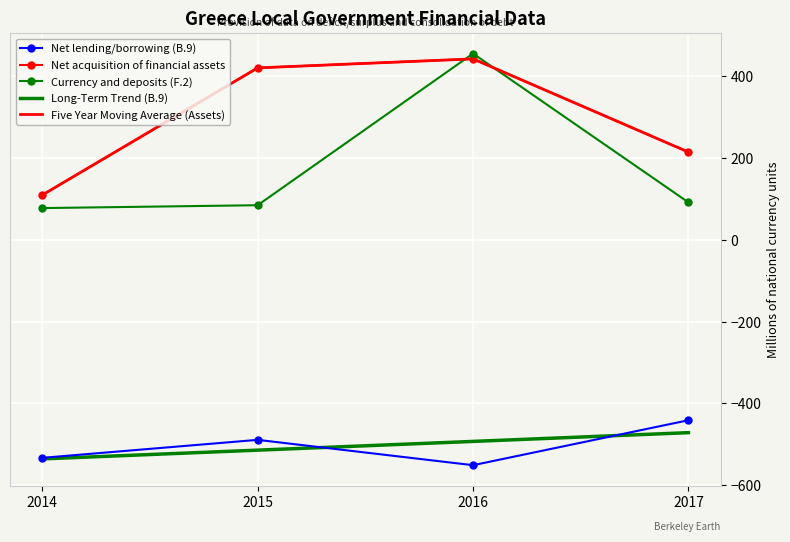

What is the difference between the highest and lowest values at 2017?

656